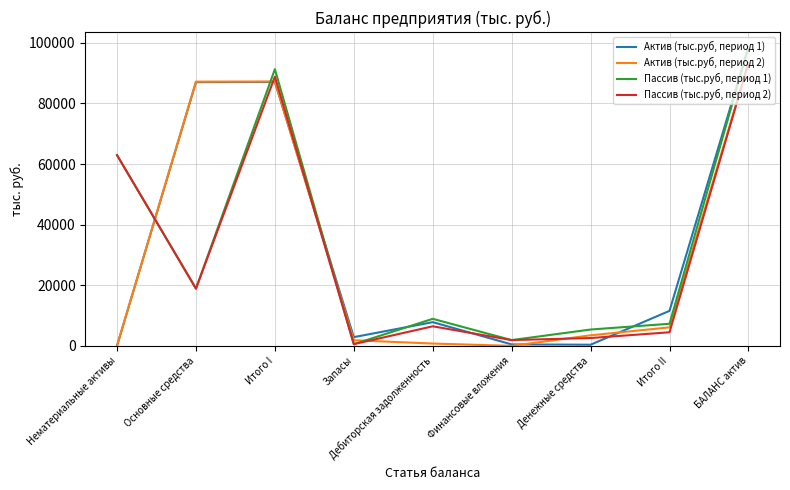

What is the spread (max minus min) of values at Дебиторская задолженность?

8157.9